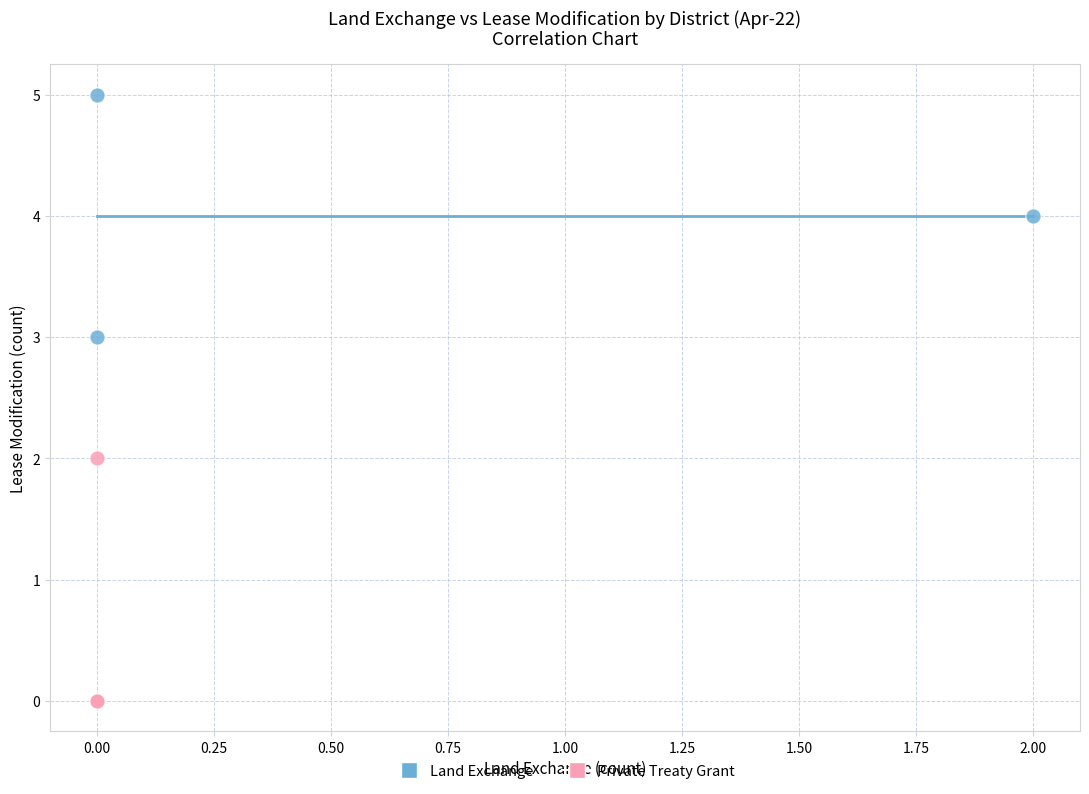

Which series reaches the minimum Y coordinate?

Private Treaty Grant